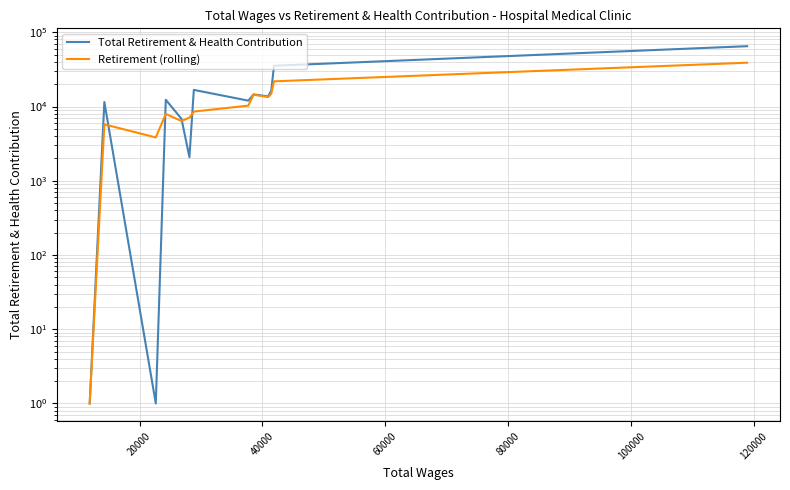

True or false: Total Retirement & Health Contribution and Retirement (rolling) cross at least once.

True